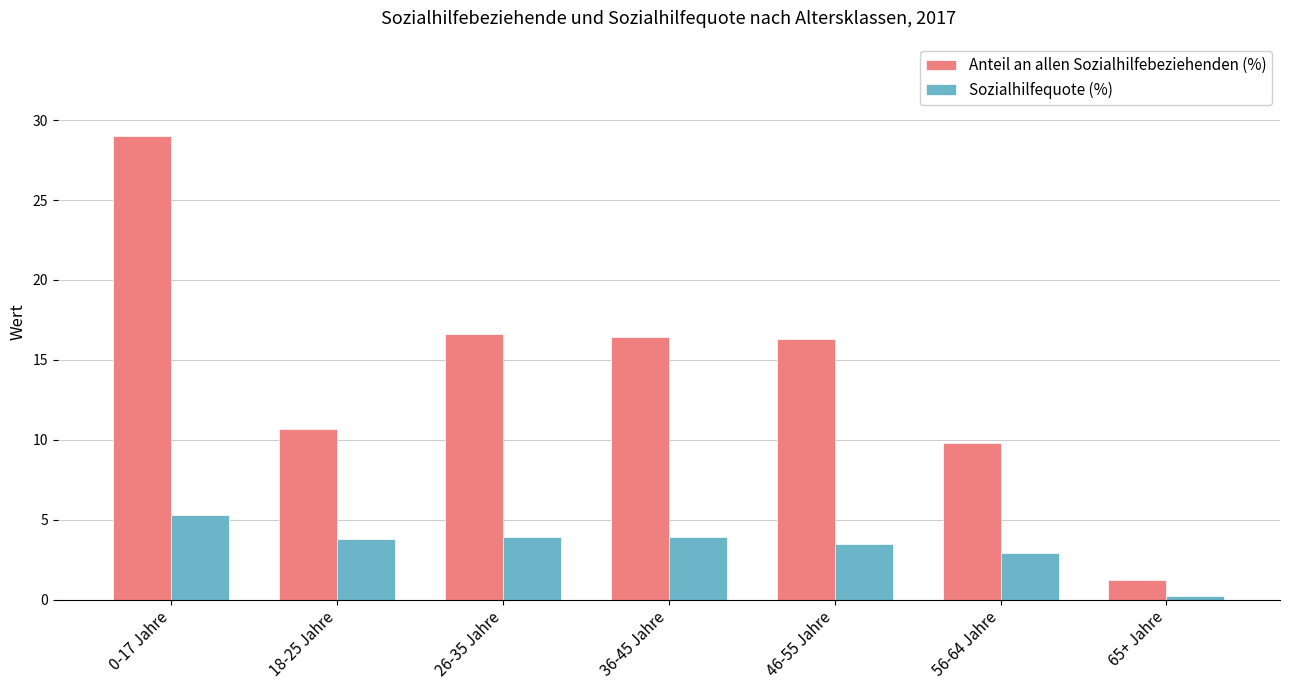

What is the total value across all series at 65+ Jahre?

1.4